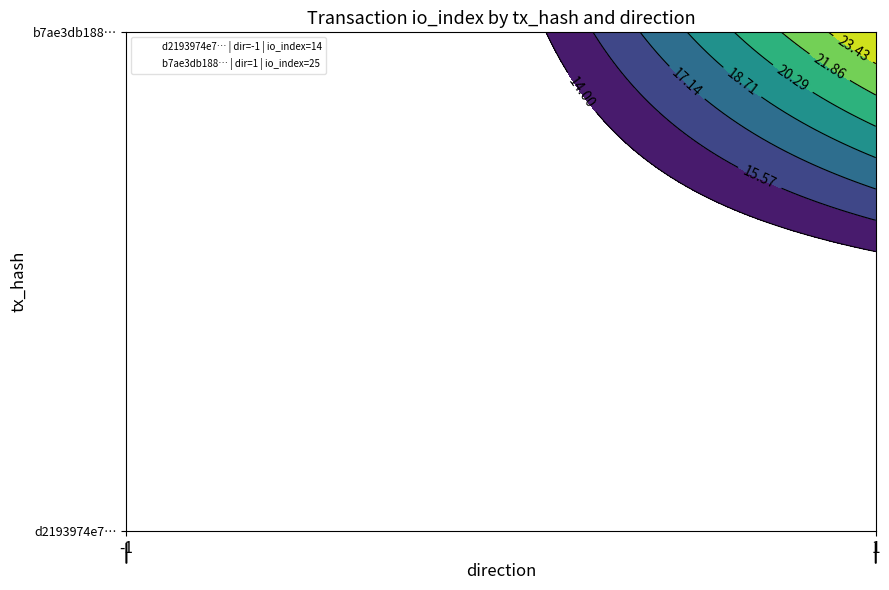

Rank the series by their average value, from highest to lowest.

b7ae3db1886f8f6410b309eeb0294c22bd724b5, d2193974e7acdb8b8217075647cc50822a11bf1